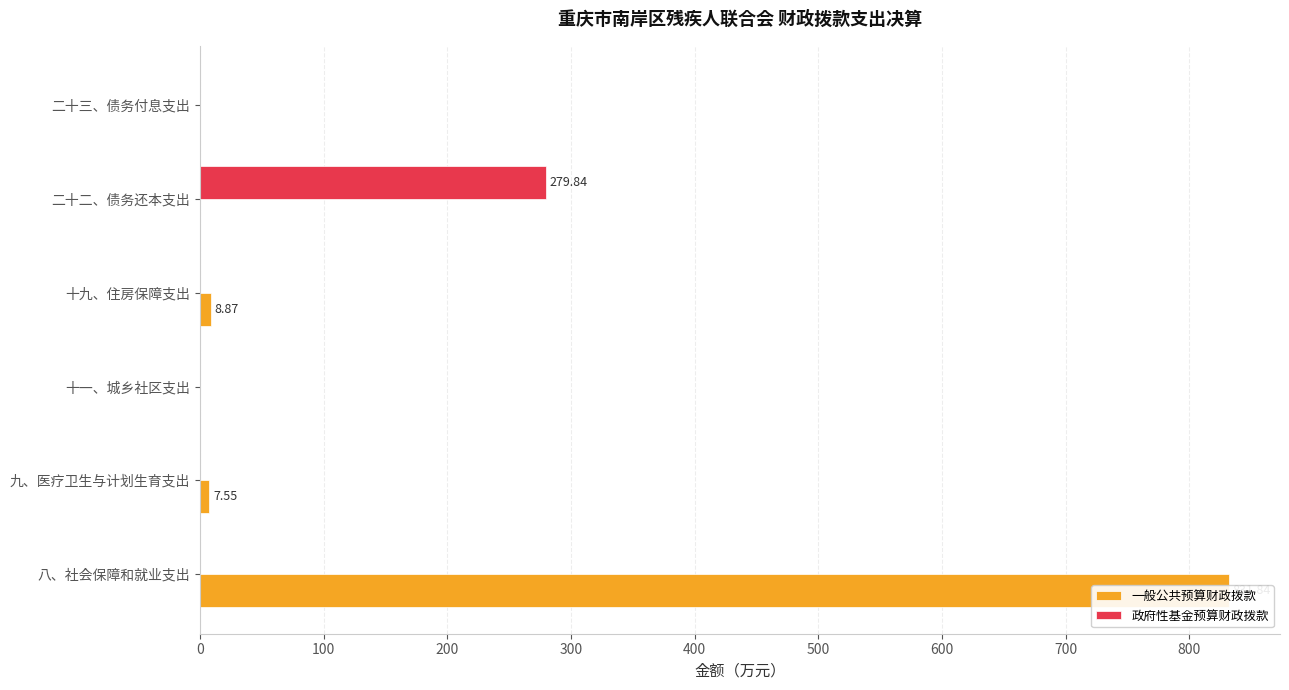

Rank the series by their maximum value, from highest to lowest.

一般公共预算财政拨款, 政府性基金预算财政拨款